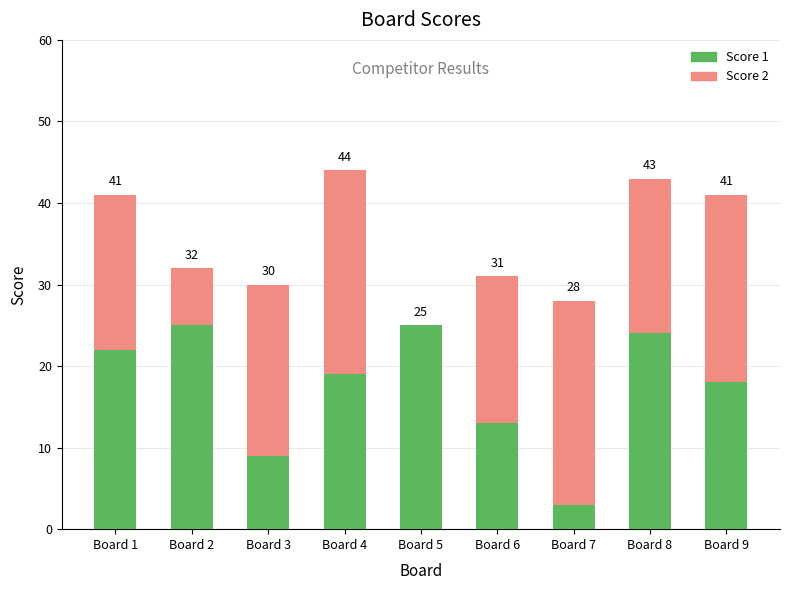

What are all the series names shown in the legend?

Score 1, Score 2